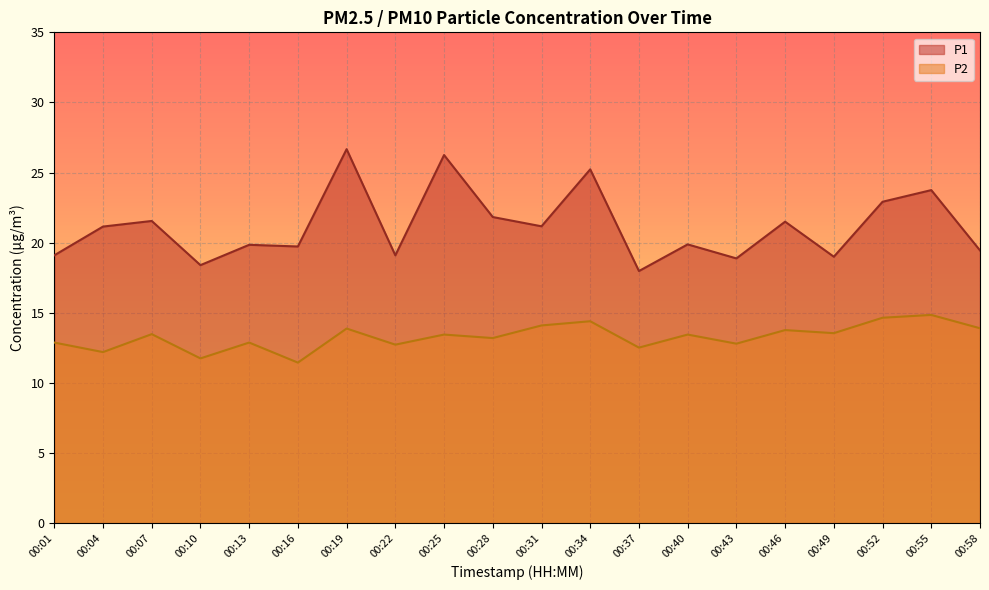

True or false: P1 has a value of 4.8 at 00:04.

False